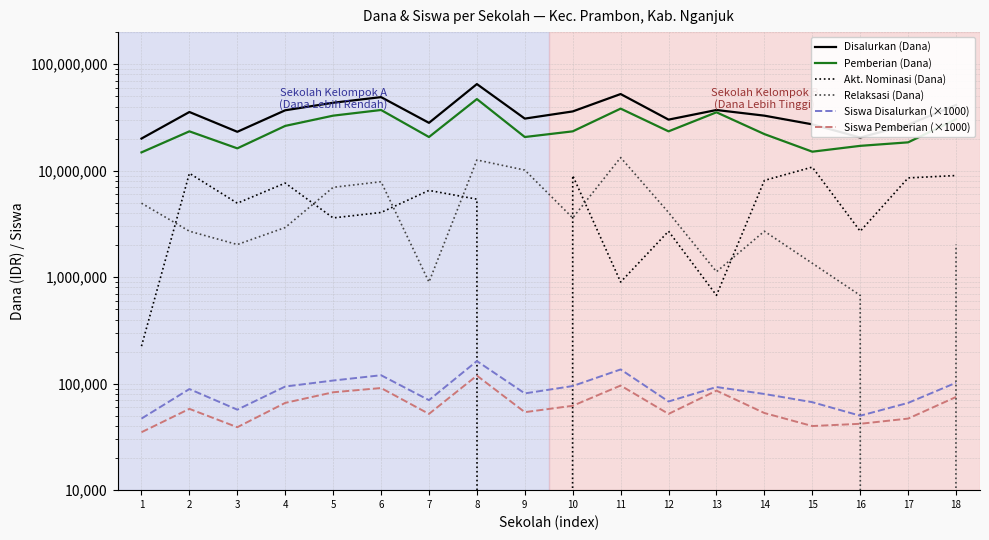

Is it true that Relaksasi (Dana) equals 3585018 at 18?

False